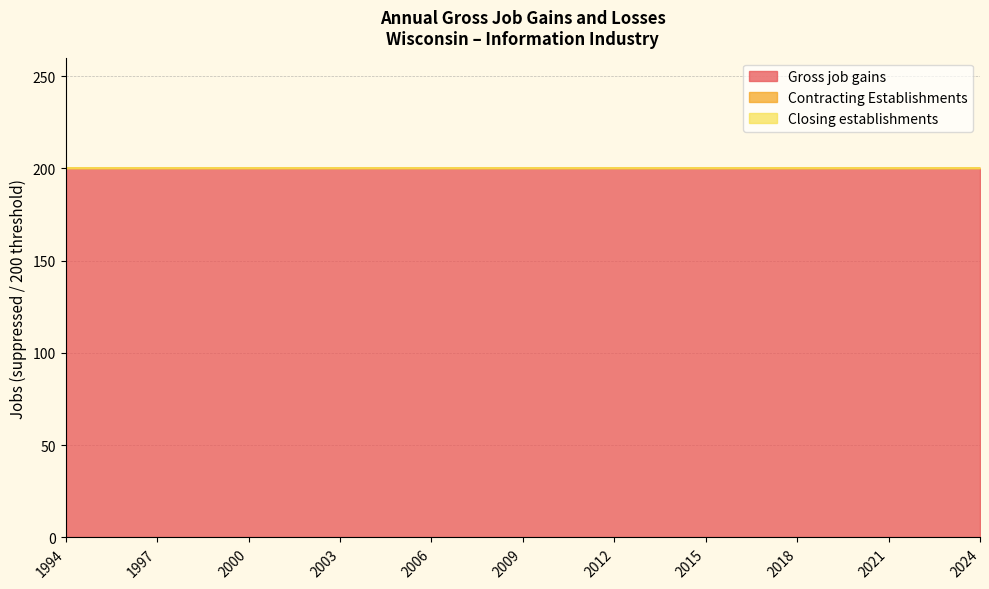

What is the maximum value shown in the chart?

200